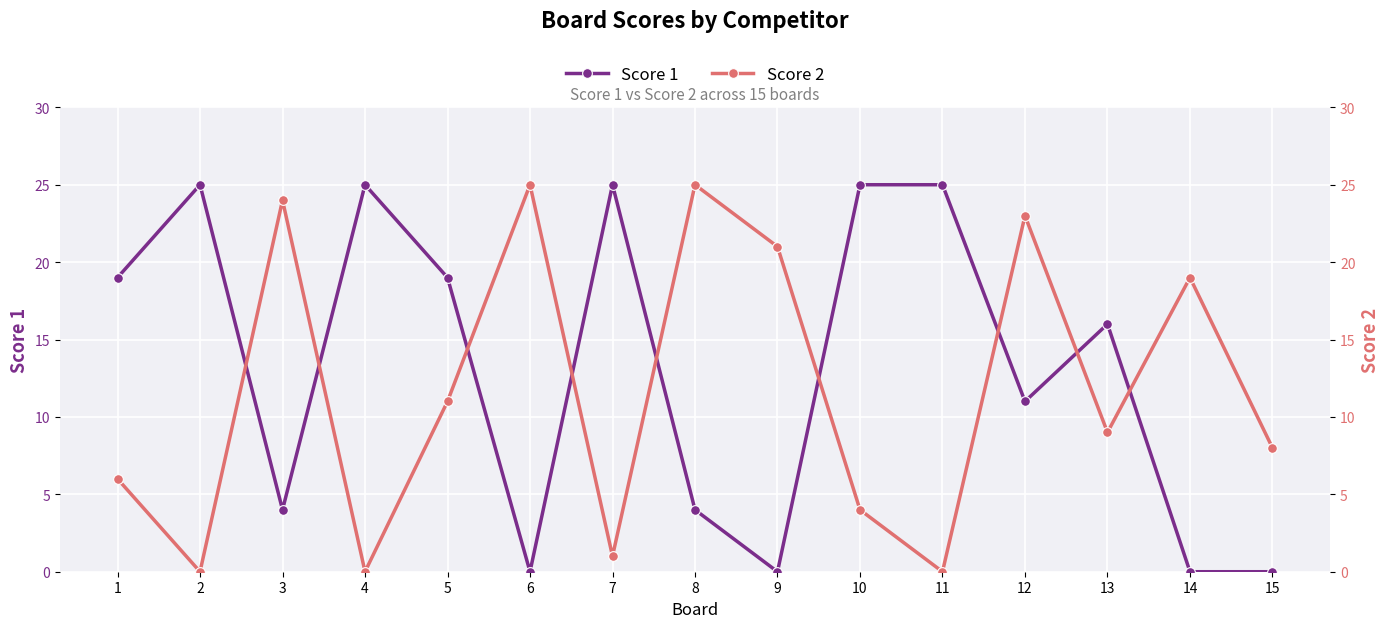

In Score 2, how many points are lower than both neighbors (excluding endpoints)?

5